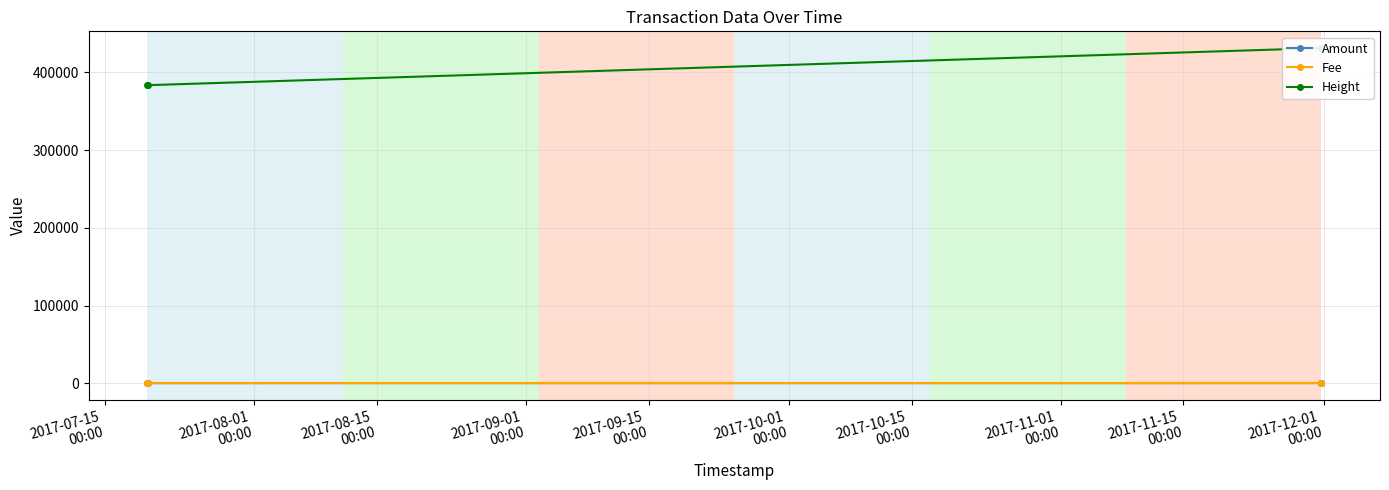

True or false: Height and Amount cross at least once.

False